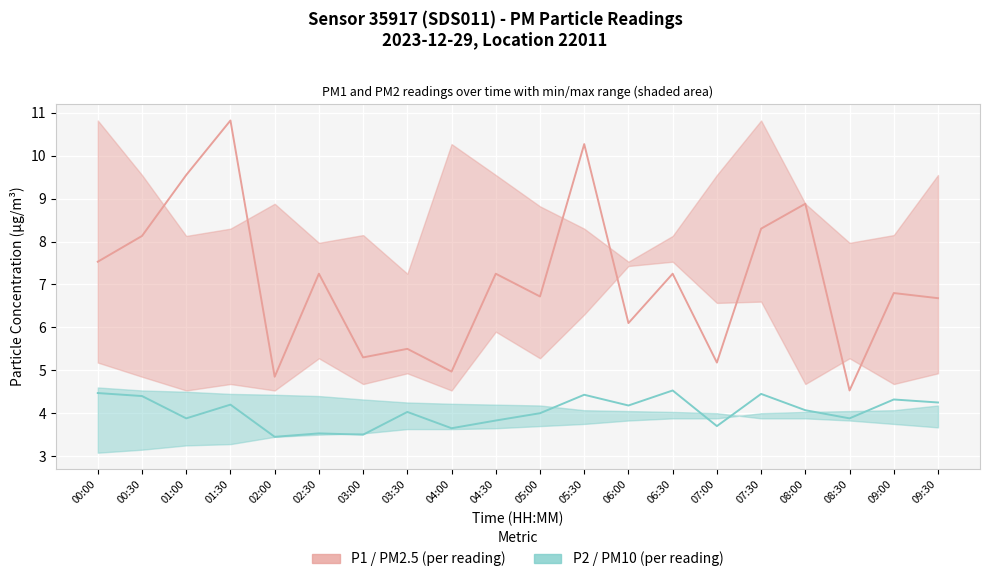

What are all the series names shown in the legend?

P1 (PM2.5), P2 (PM10)